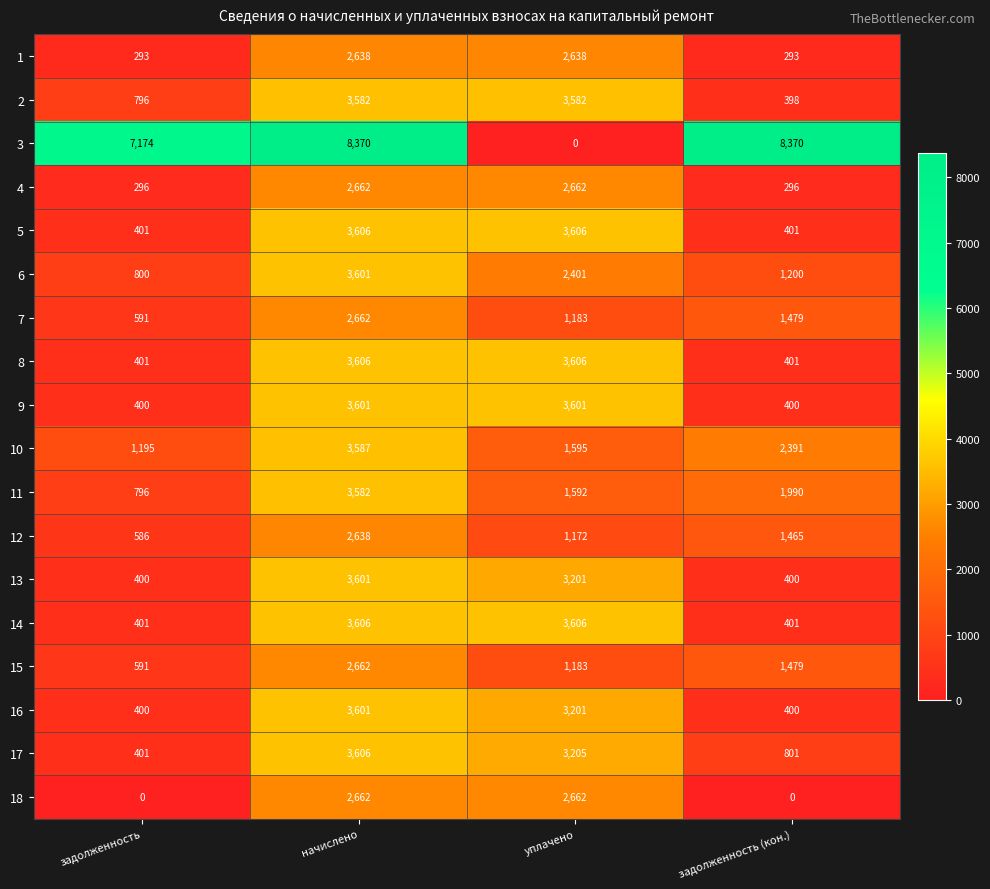

Which series has the largest range (max minus min)?

3